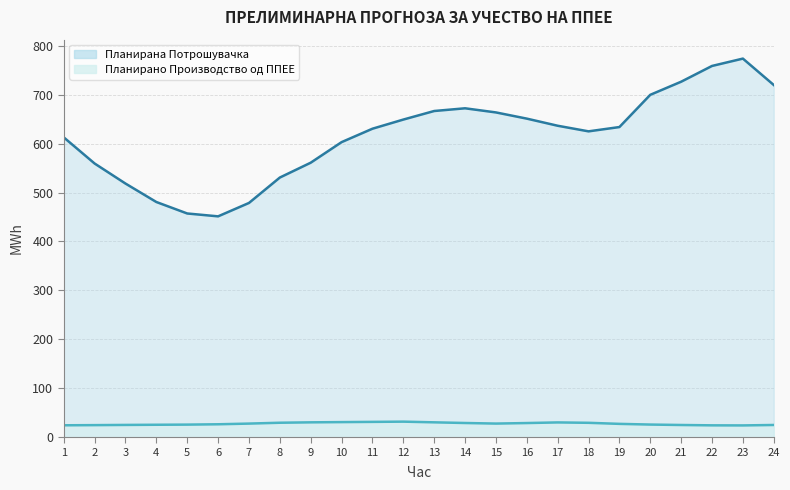

How many data points in Планирано Производство од ППЕЕ are less than 27?

11